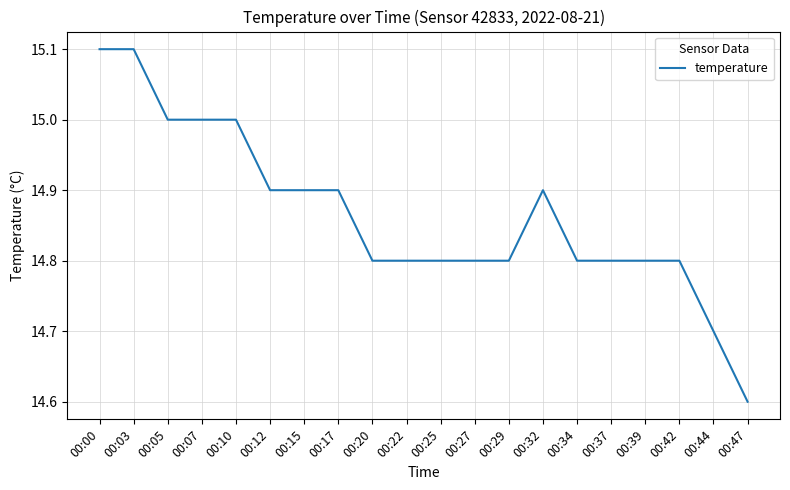

Reading left to right, list all the values displayed in this chart.

15.1	15.1	15.0	15.0	15.0	14.9	14.9	14.9	14.8	14.8	14.8	14.8	14.8	14.9	14.8	14.8	14.8	14.8	14.7	14.6